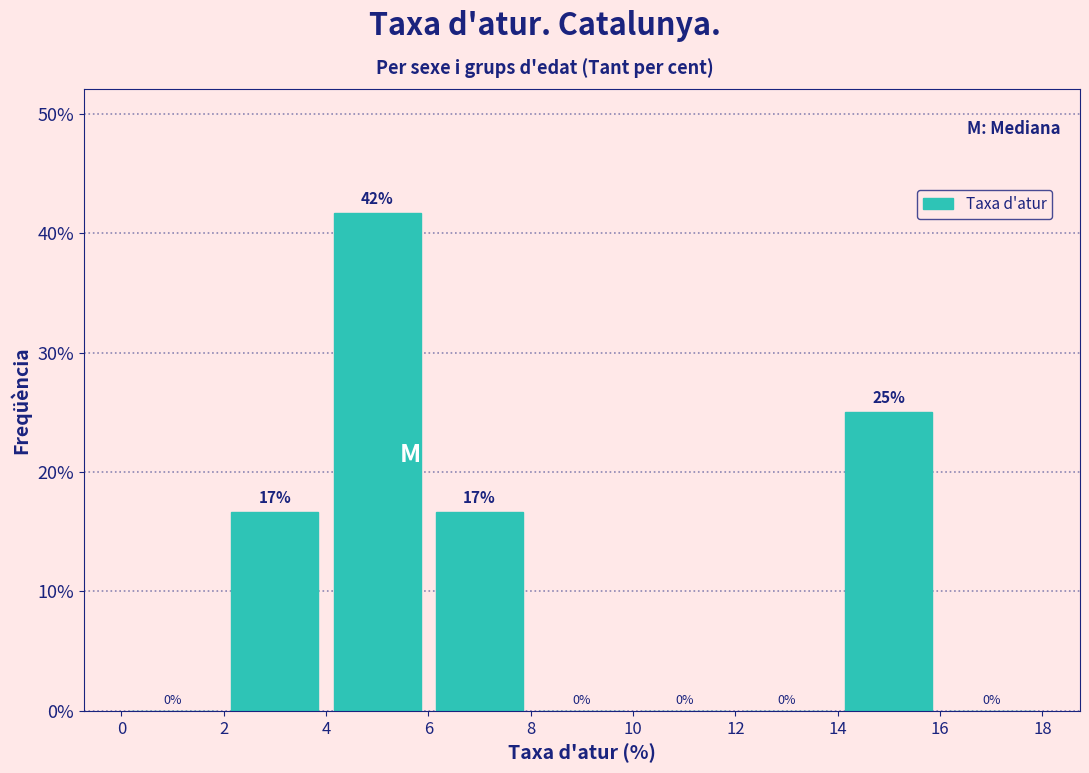

Over which range of the x-axis is the bar tallest?

4 to 6